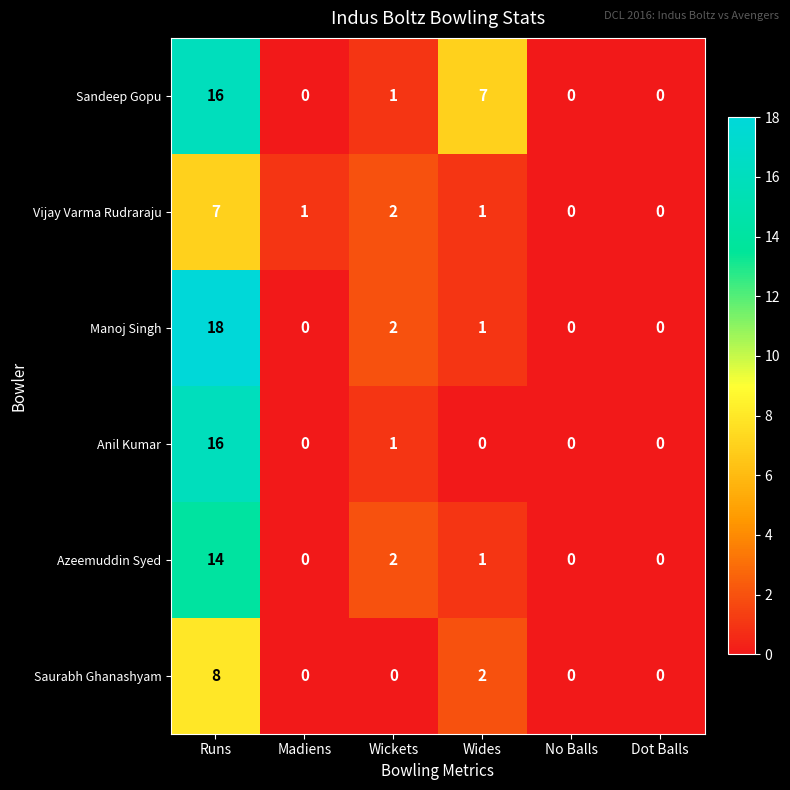

What is the greatest value displayed?

18